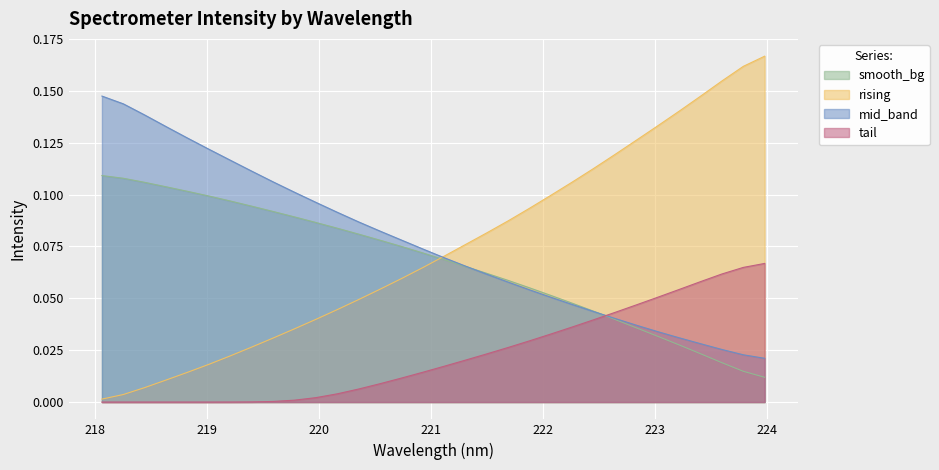

What is the difference between the values at 222.0721 and 218.0596?

0.1